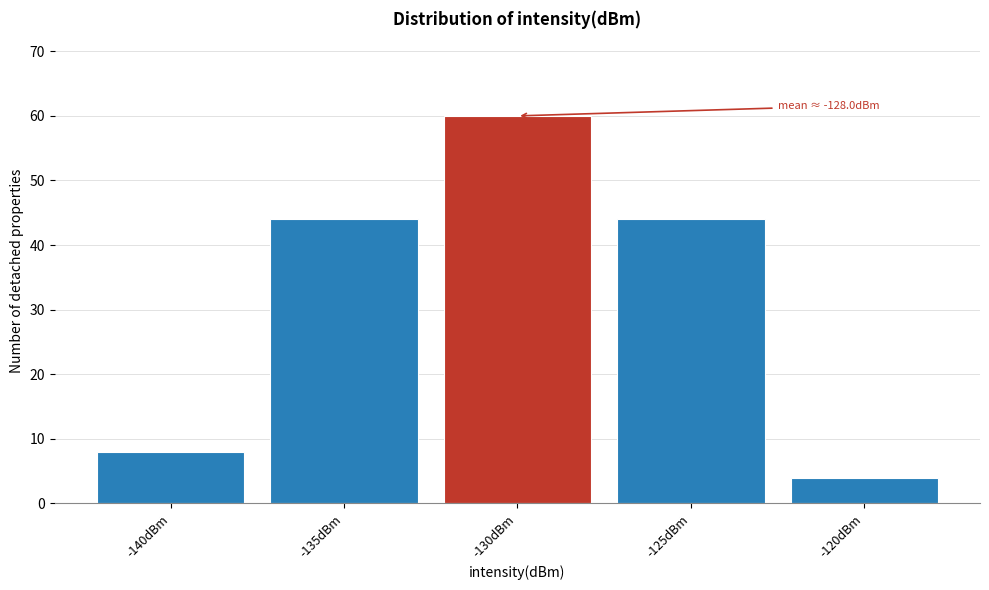

Reading left to right, transcribe all the data shown in this chart.

8	44	60	44	4